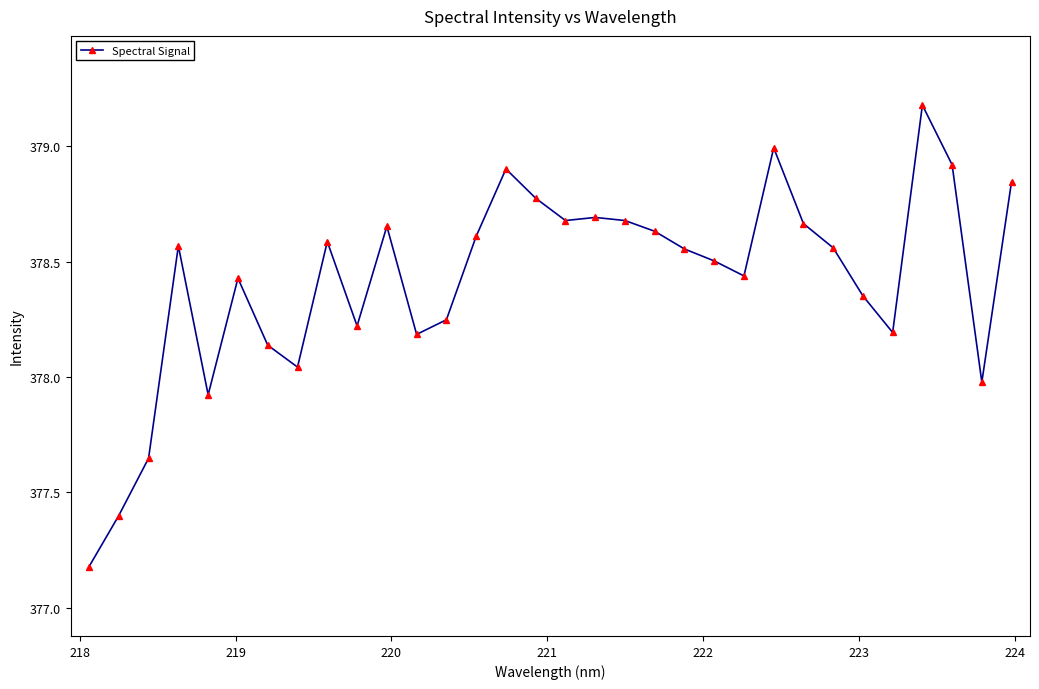

What is the value of the 5th point from the left?

377.9